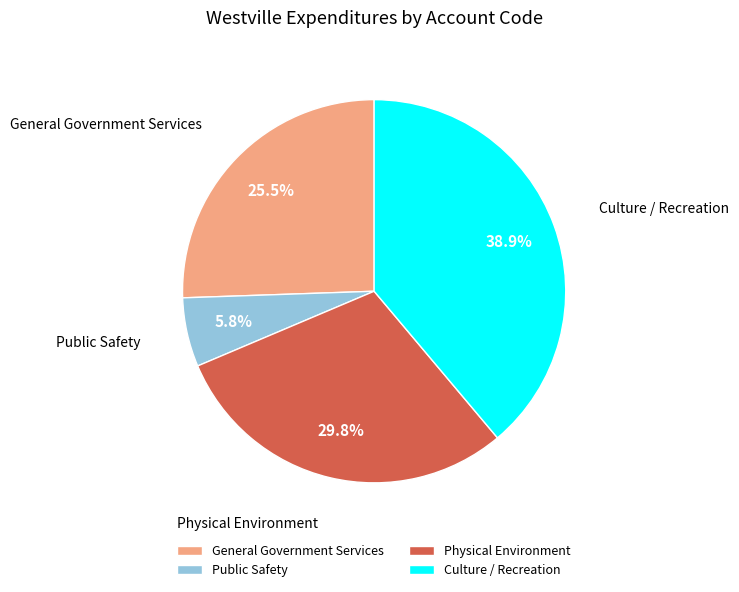

What percentage is the Culture / Recreation slice, to the nearest percent?

39%